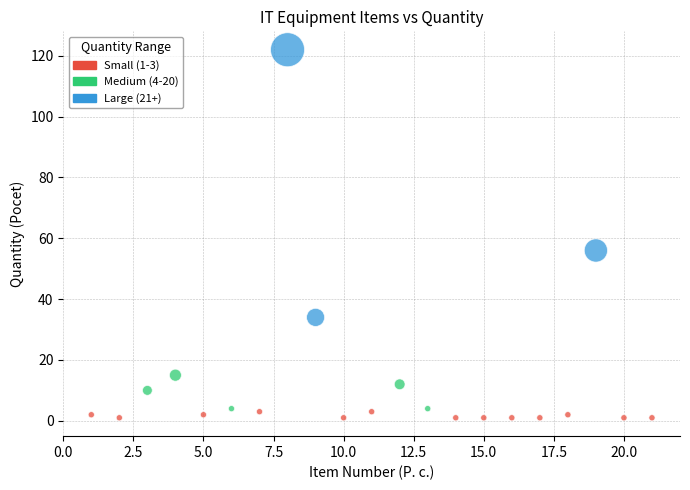

Which series has the largest Y range (max minus min)?

Large (21+)